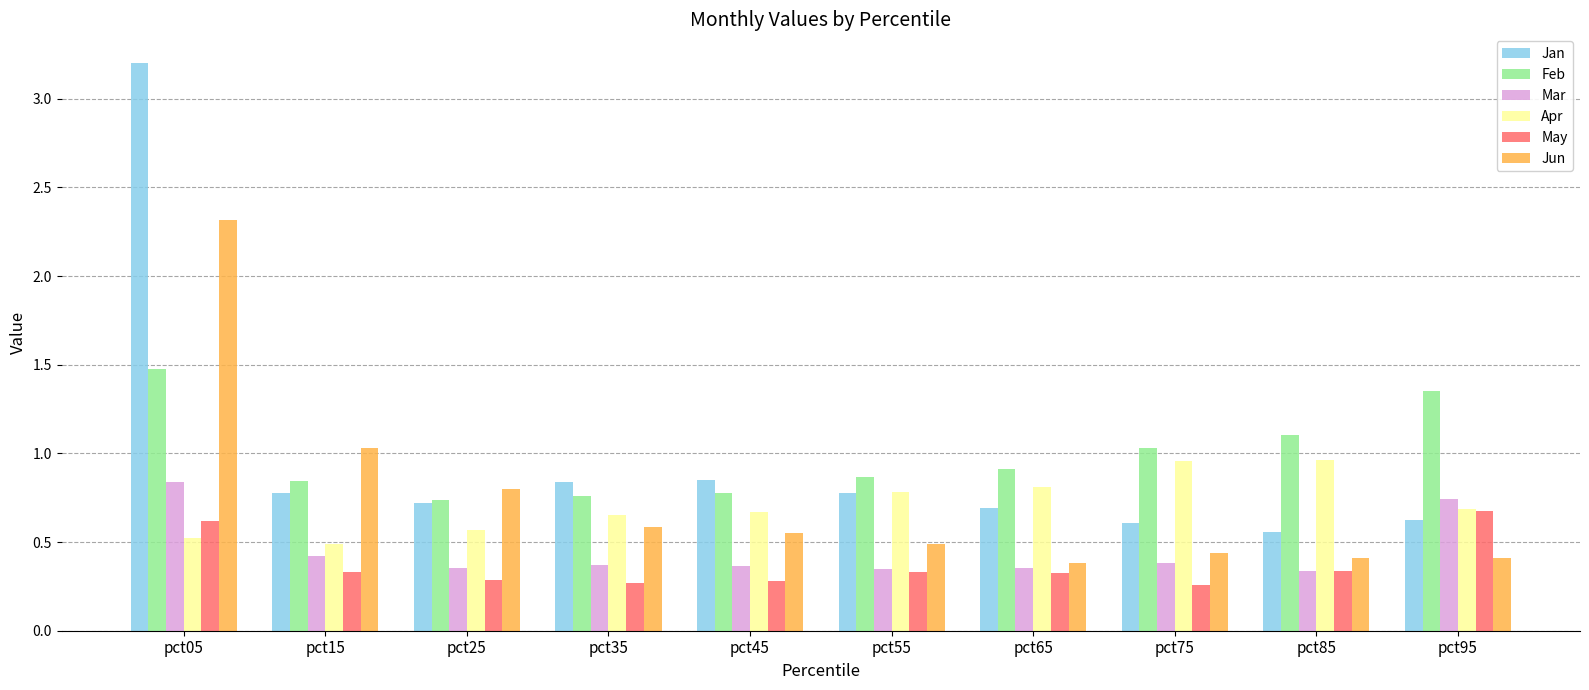

What is the average value of the Mar series?

0.5